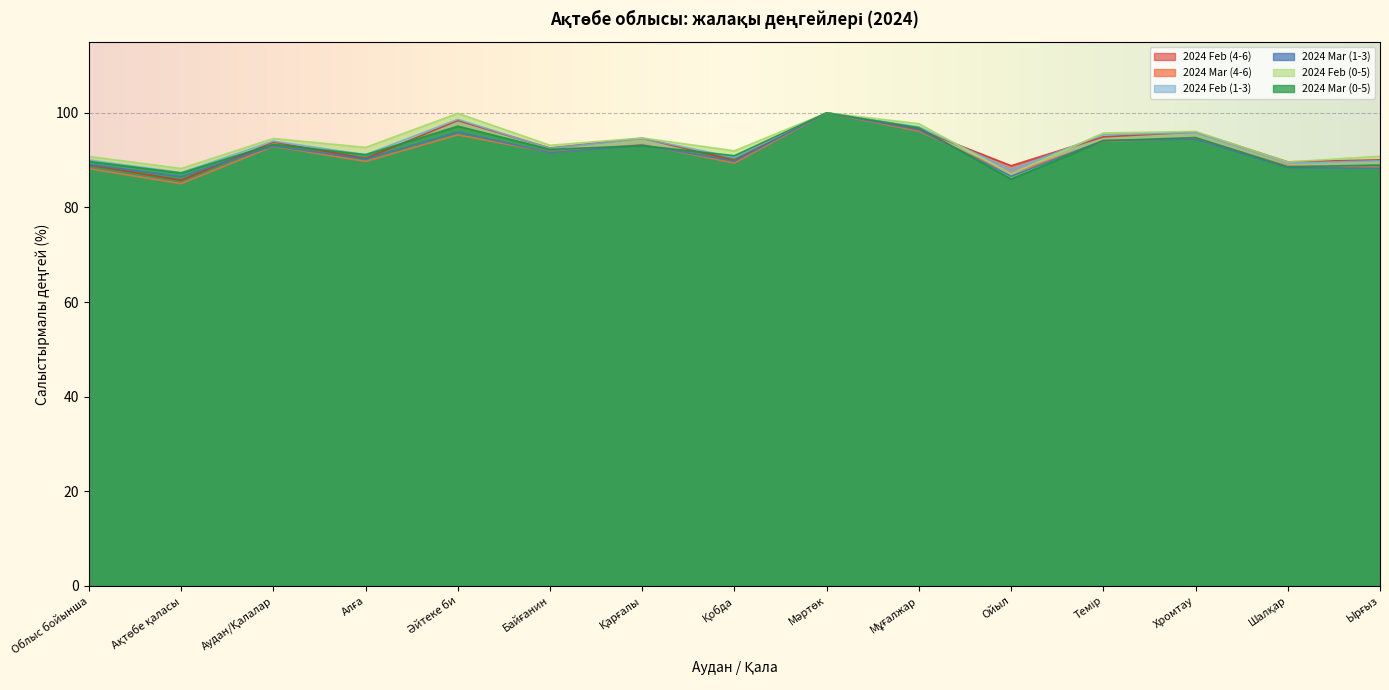

Does the chart display data point markers on the line(s)?

No